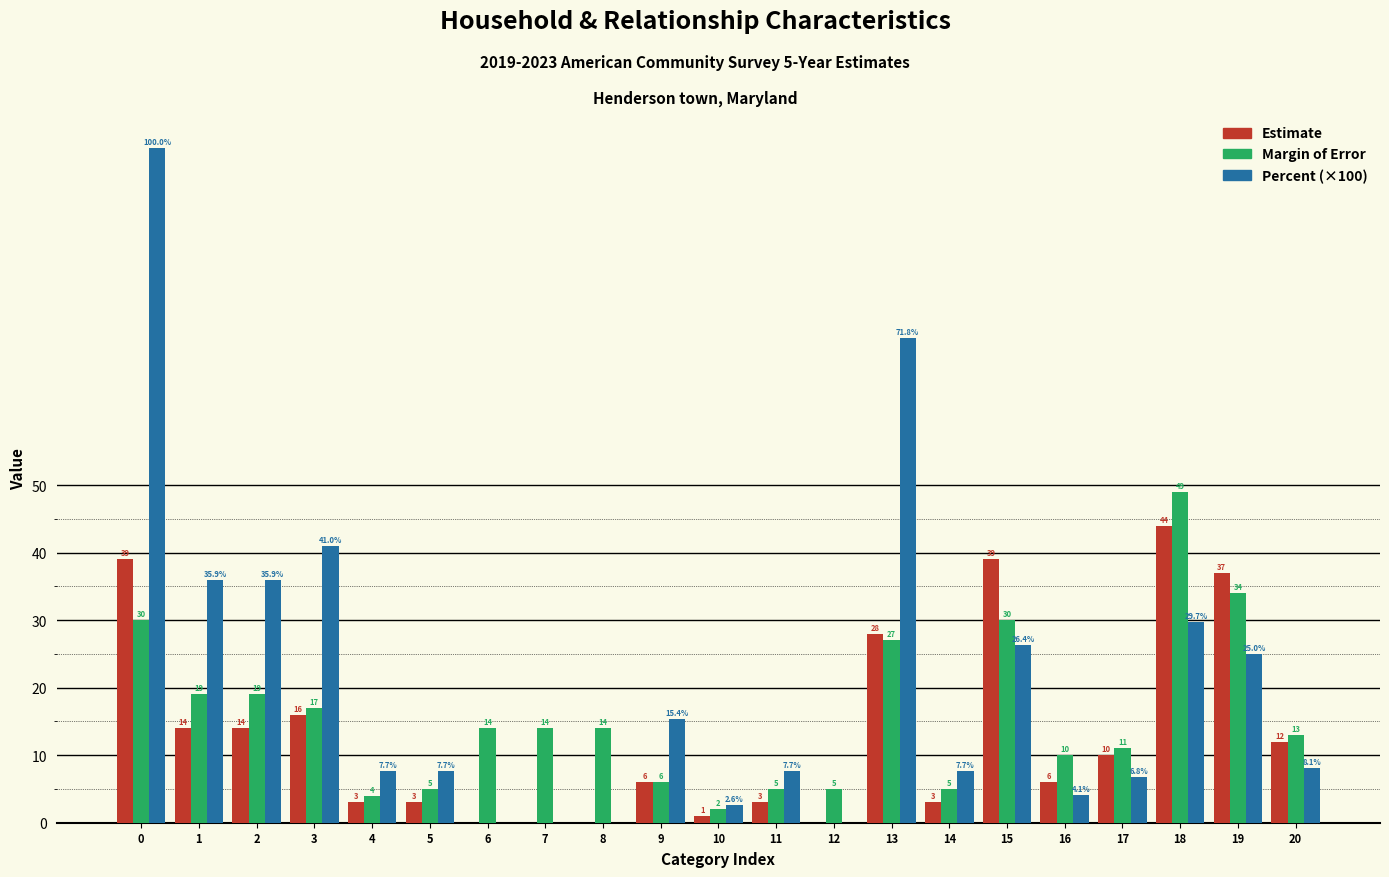

Reading right to left, what are all the values shown in this chart?

Estimate: 20=12.0	19=37.0	18=44.0	17=10.0	16=6.0	15=39.0	14=3.0	13=28.0	12=0.0	11=3.0	10=1.0	9=6.0	8=0.0	7=0.0	6=0.0	5=3.0	4=3.0	3=16.0	2=14.0	1=14.0	0=39.0
Margin of Error: 20=13.0	19=34.0	18=49.0	17=11.0	16=10.0	15=30.0	14=5.0	13=27.0	12=5.0	11=5.0	10=2.0	9=6.0	8=14.0	7=14.0	6=14.0	5=5.0	4=4.0	3=17.0	2=19.0	1=19.0	0=30.0
Percent (×100): 20=8.1	19=25.0	18=29.7	17=6.8	16=4.1	15=26.4	14=7.7	13=71.8	12=0.0	11=7.7	10=2.6	9=15.4	8=0.0	7=0.0	6=0.0	5=7.7	4=7.7	3=41.0	2=35.9	1=35.9	0=100.0